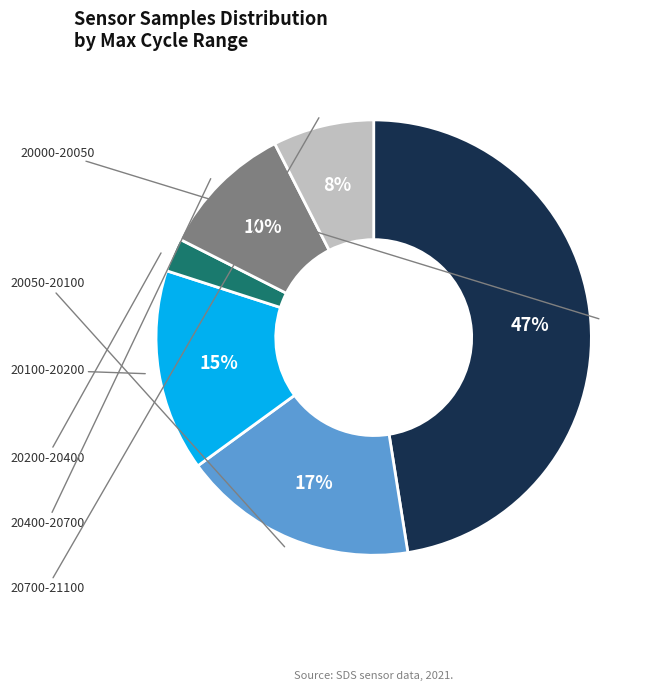

Does any single category account for the majority?

No